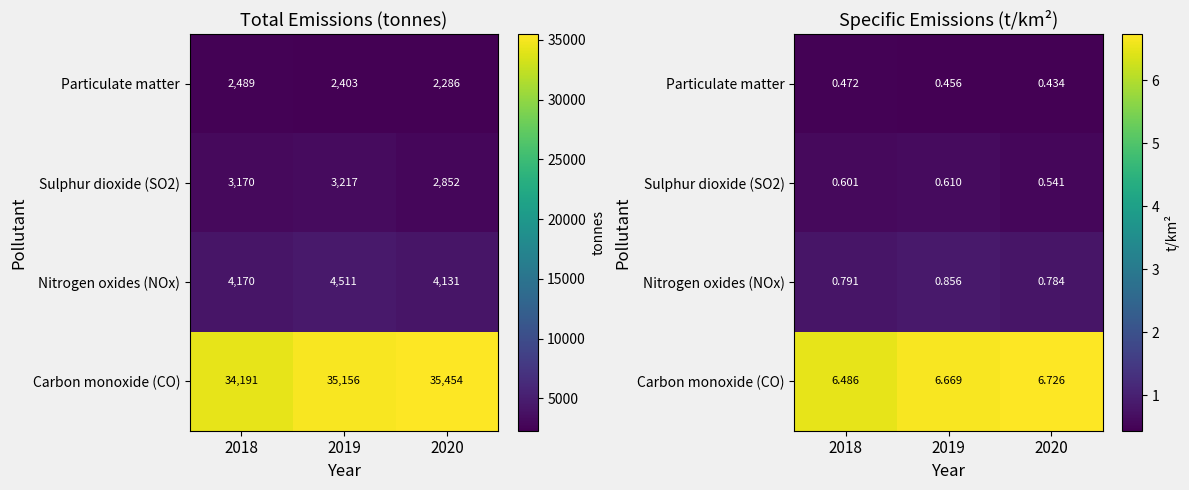

True or false: Carbon monoxide (CO) has a value of 6.7 at 2020.

True